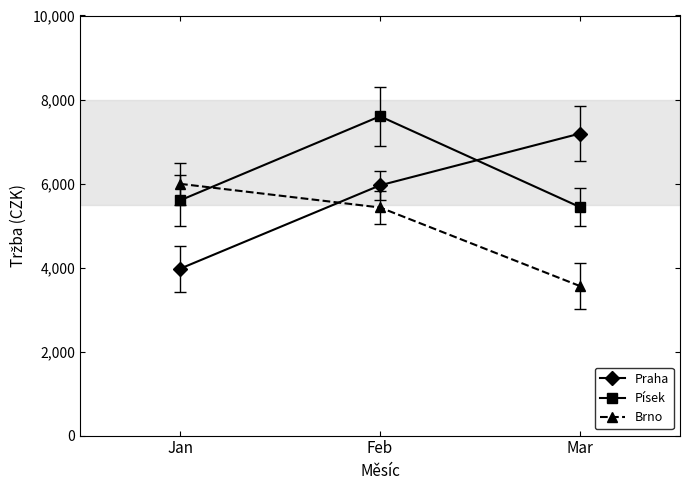

Does the chart have visible grid lines?

No